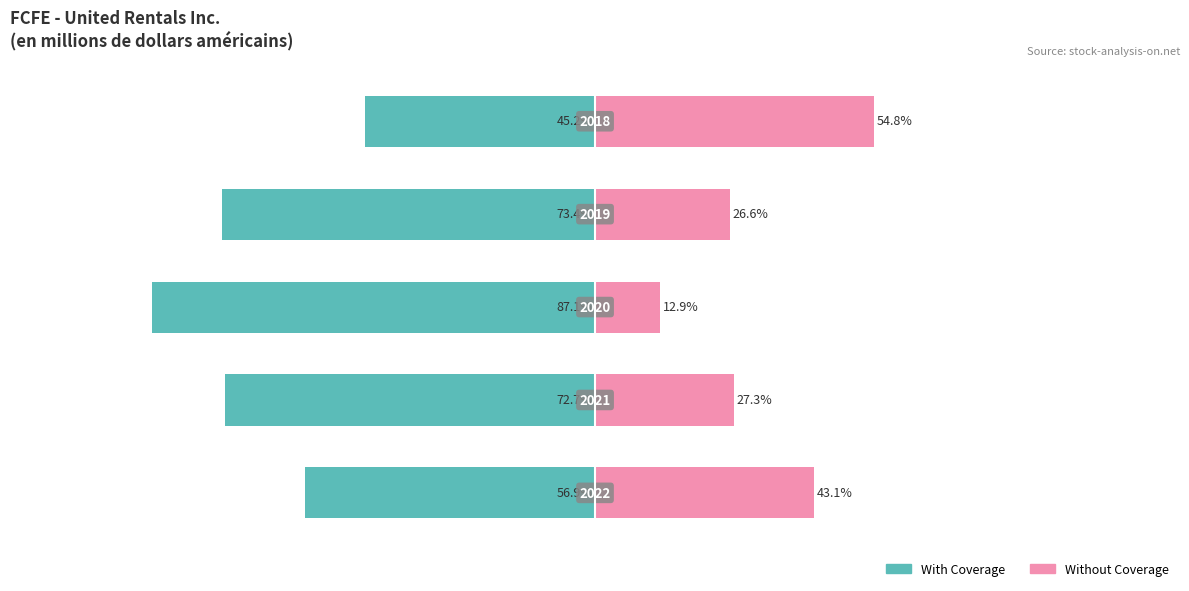

What is the spread (max minus min) of values at 0?

100.0